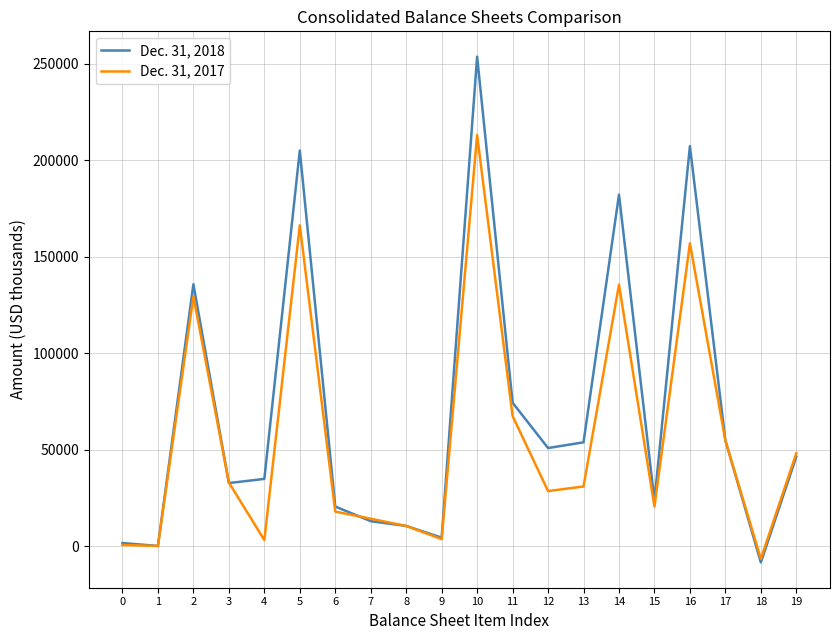

How many lines are shown in the chart?

2